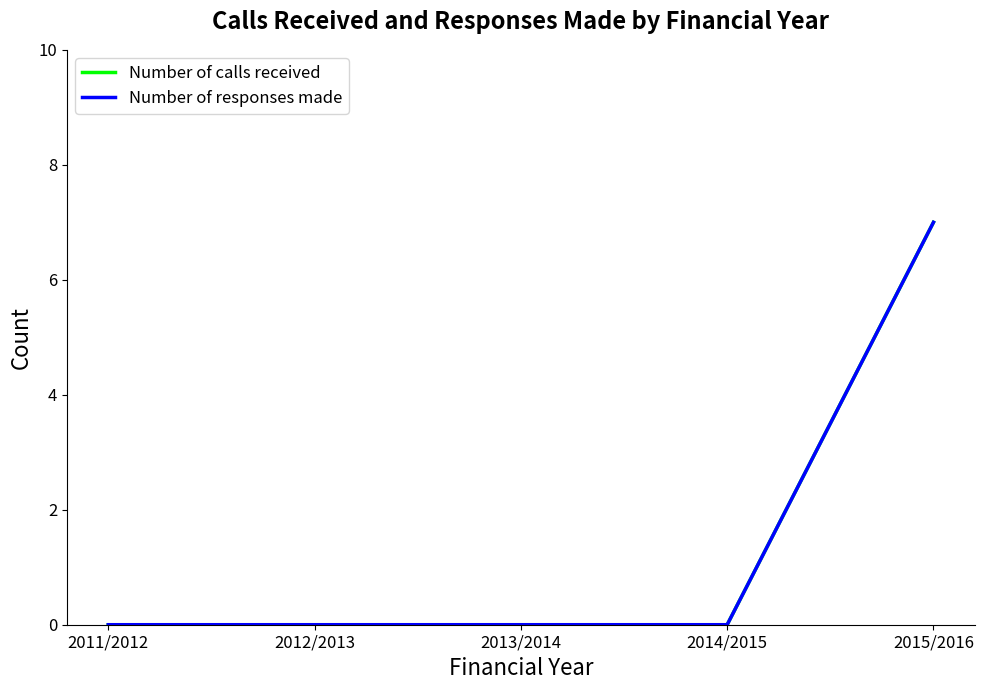

Does the chart display data point markers on the line(s)?

No